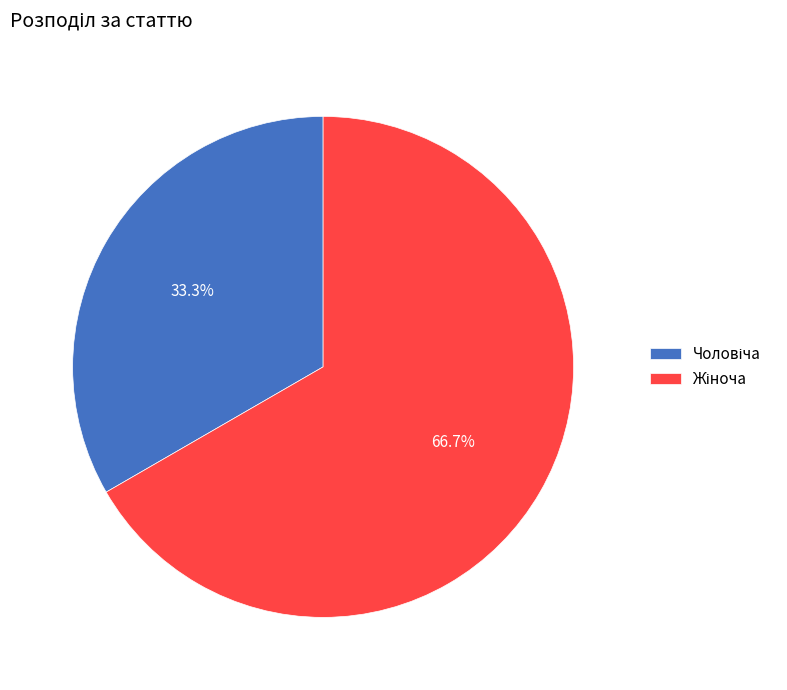

Is it true that Жіноча is 79% of the pie?

False